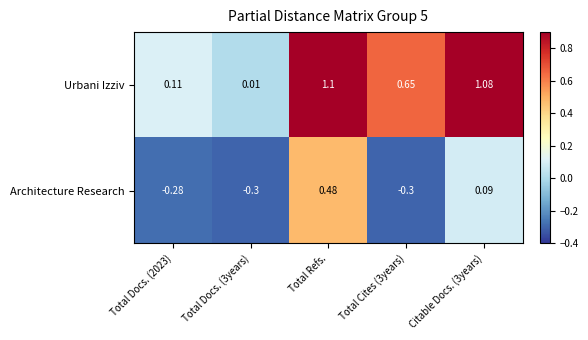

At which category does the chart reach its peak across all series?

Total Refs.